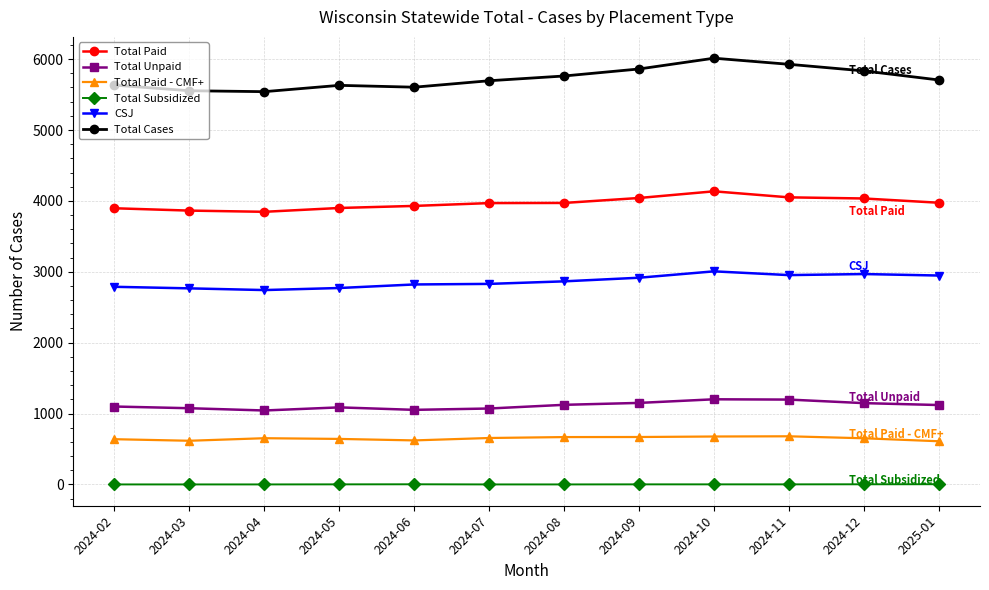

Which series has the largest total across all categories?

Total Cases